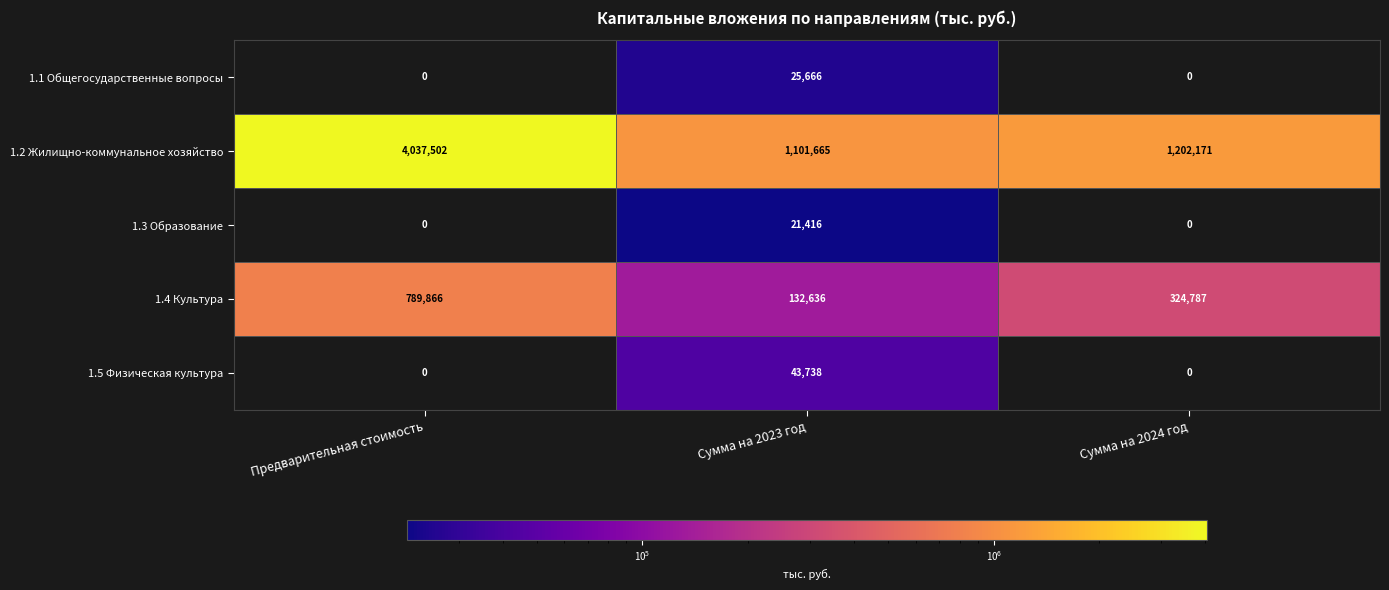

At which category is the sum across all series the highest?

Предварительная стоимость